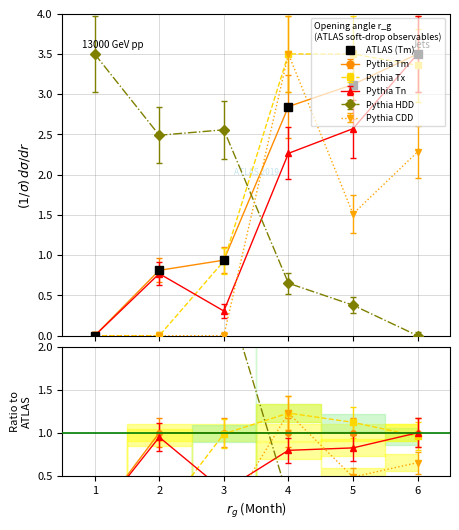

Is this an area chart (filled region under the line)?

No